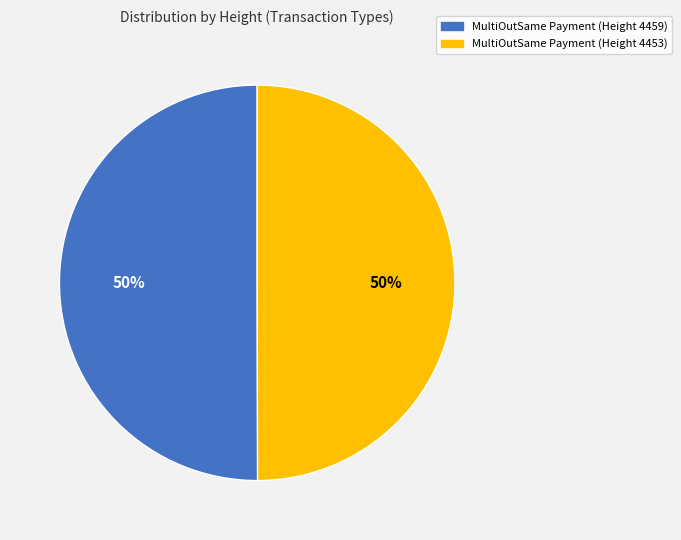

To the nearest percent, what is the combined percentage of MultiOutSame Payment (Height 4459) and MultiOutSame Payment (Height 4453)?

100%